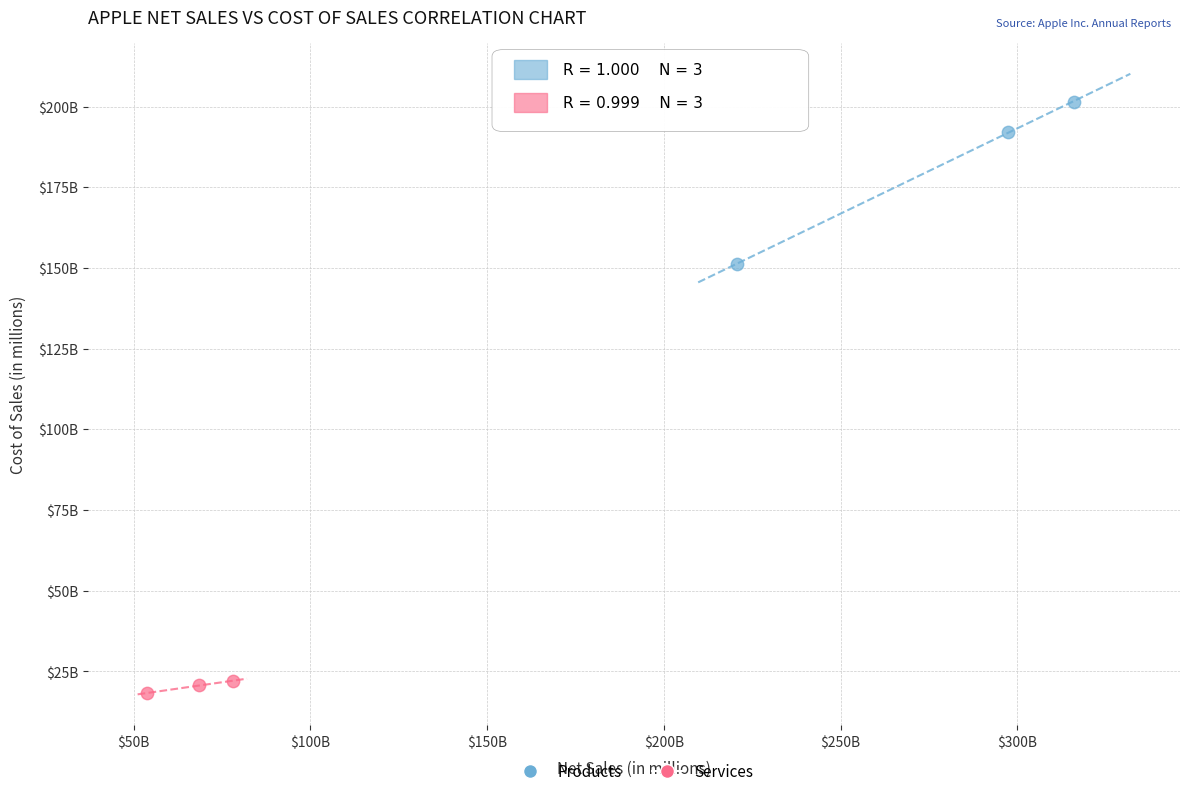

What are all the series names shown in the legend?

Products, Services